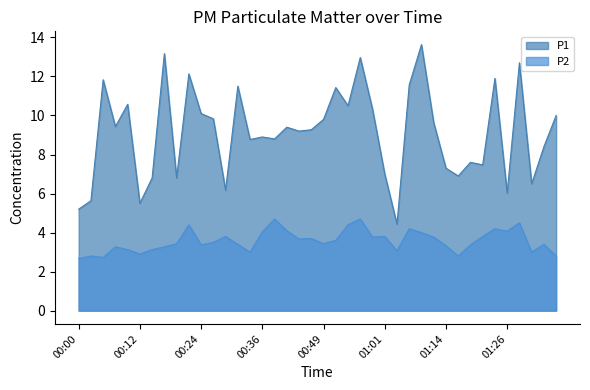

Reading right to left, list all the values displayed in this chart.

P1: 01:36=10.0	01:34=8.4	01:31=6.5	01:29=12.7	01:26=6.0	01:24=11.9	01:21=7.5	01:19=7.6	01:16=6.9	01:14=7.3	01:11=9.6	01:09=13.6	01:06=11.6	01:04=4.4	01:01=7.0	00:59=10.3	00:56=13.0	00:54=10.5	00:52=11.4	00:49=9.8	00:46=9.3	00:44=9.2	00:41=9.4	00:39=8.8	00:36=8.9	00:34=8.8	00:32=11.5	00:29=6.2	00:27=9.8	00:24=10.1	00:22=12.1	00:19=6.8	00:17=13.2	00:14=6.8	00:12=5.5	00:09=10.6	00:07=9.4	00:05=11.8	00:02=5.6	00:00=5.2
P2: 01:36=2.8	01:34=3.4	01:31=3.0	01:29=4.5	01:26=4.1	01:24=4.2	01:21=3.8	01:19=3.4	01:16=2.8	01:14=3.3	01:11=3.8	01:09=4.0	01:06=4.2	01:04=3.1	01:01=3.8	00:59=3.8	00:56=4.7	00:54=4.4	00:52=3.6	00:49=3.4	00:46=3.7	00:44=3.7	00:41=4.1	00:39=4.7	00:36=4.0	00:34=3.0	00:32=3.4	00:29=3.8	00:27=3.5	00:24=3.4	00:22=4.4	00:19=3.4	00:17=3.3	00:14=3.1	00:12=2.9	00:09=3.1	00:07=3.3	00:05=2.7	00:02=2.8	00:00=2.7